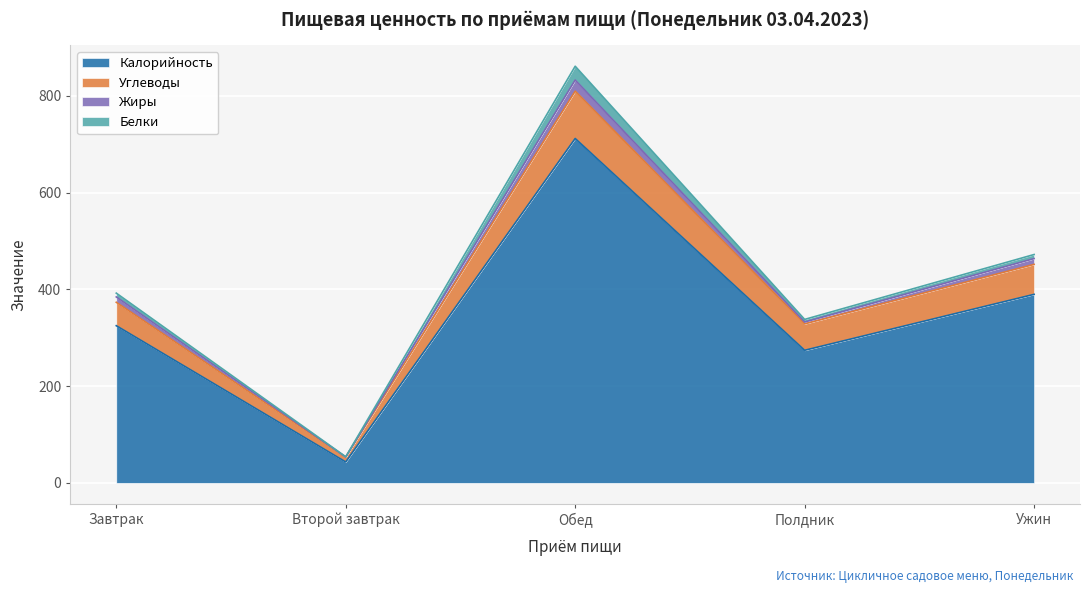

What is the highest value of the Калорийность series?

711.8